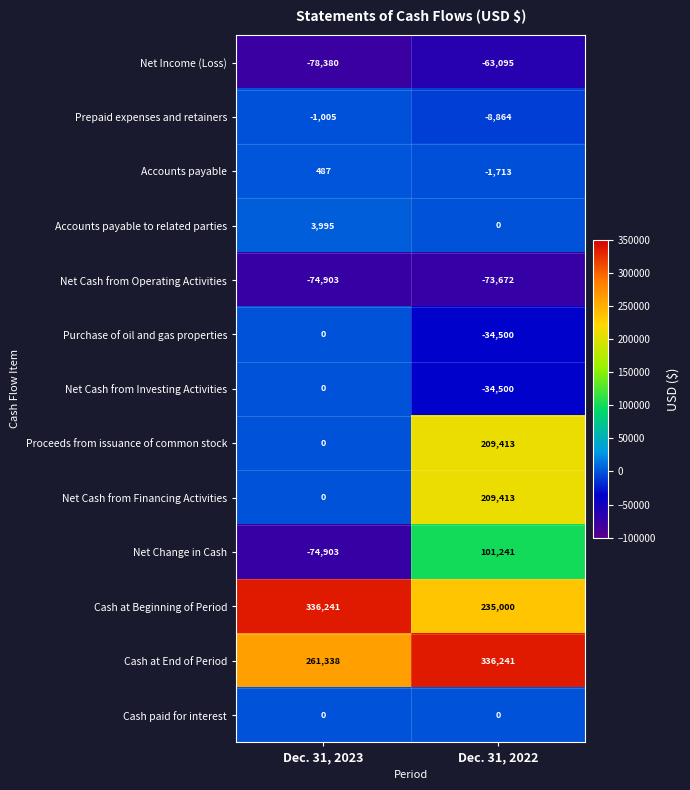

Count the number of categories in the chart.

2